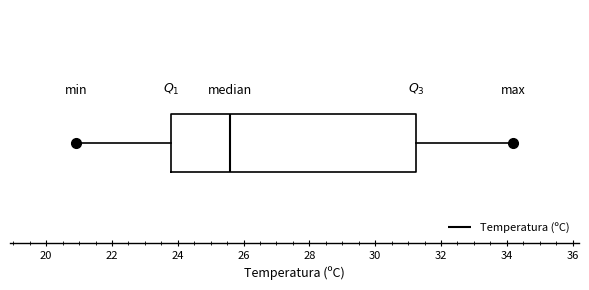

Where is the left edge of the box on the x-axis? The values are not printed on the chart, so give them approximately, as read against the axis.

23.8